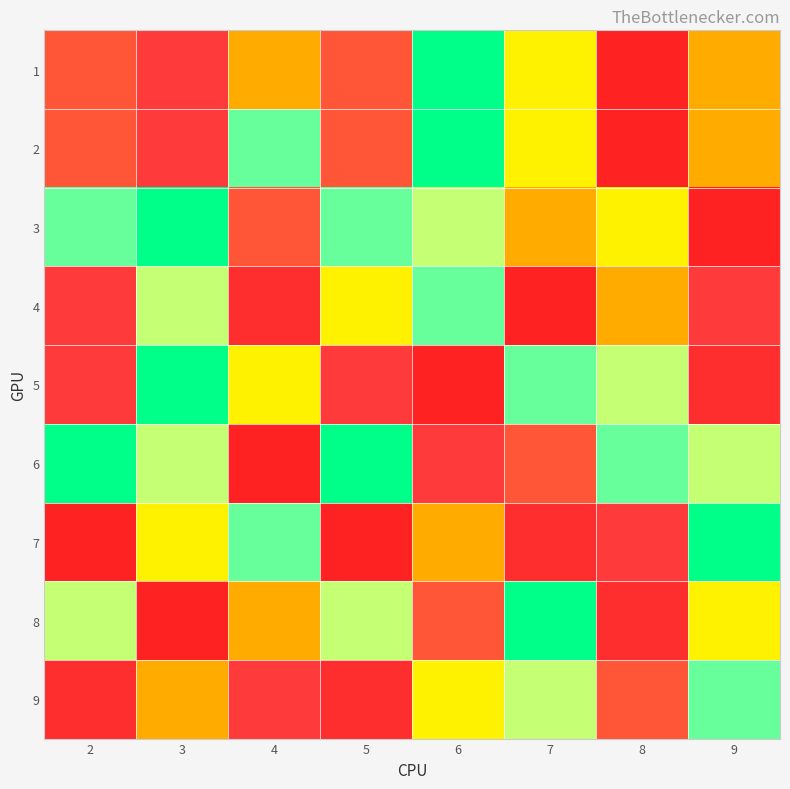

At which category is the sum across all series the highest?

6